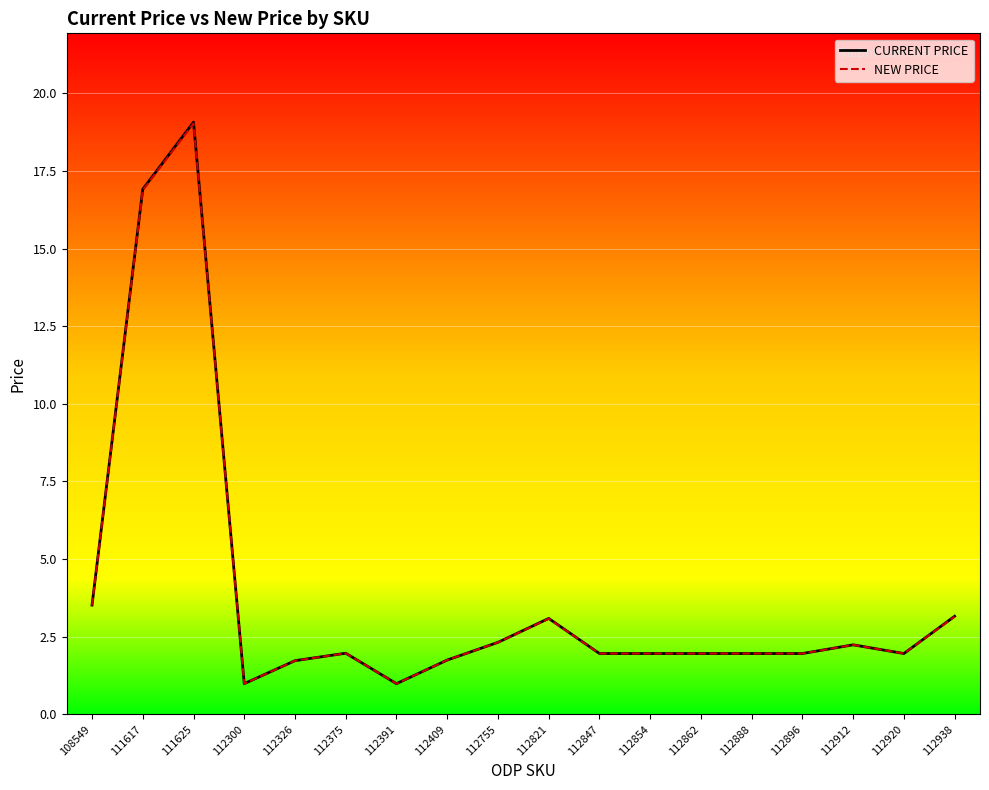

What are all the series names shown in the legend?

CURRENT PRICE, NEW PRICE